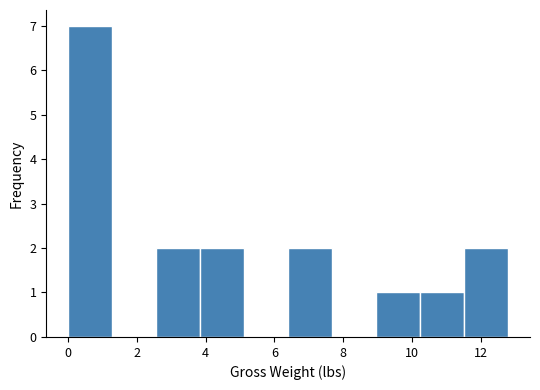

Reading left to right, transcribe this chart: for each bar, give the range it covers on the x-axis and its height. Neither the bar edges nor the heights are printed on the chart, so give them approximately, as read against the axes.

0.00 to 1.28: 7
1.28 to 2.56: 0
2.56 to 3.84: 2
3.84 to 5.12: 2
5.12 to 6.40: 0
6.40 to 7.68: 2
7.68 to 8.96: 0
8.96 to 10.24: 1
10.24 to 11.52: 1
11.52 to 12.80: 2